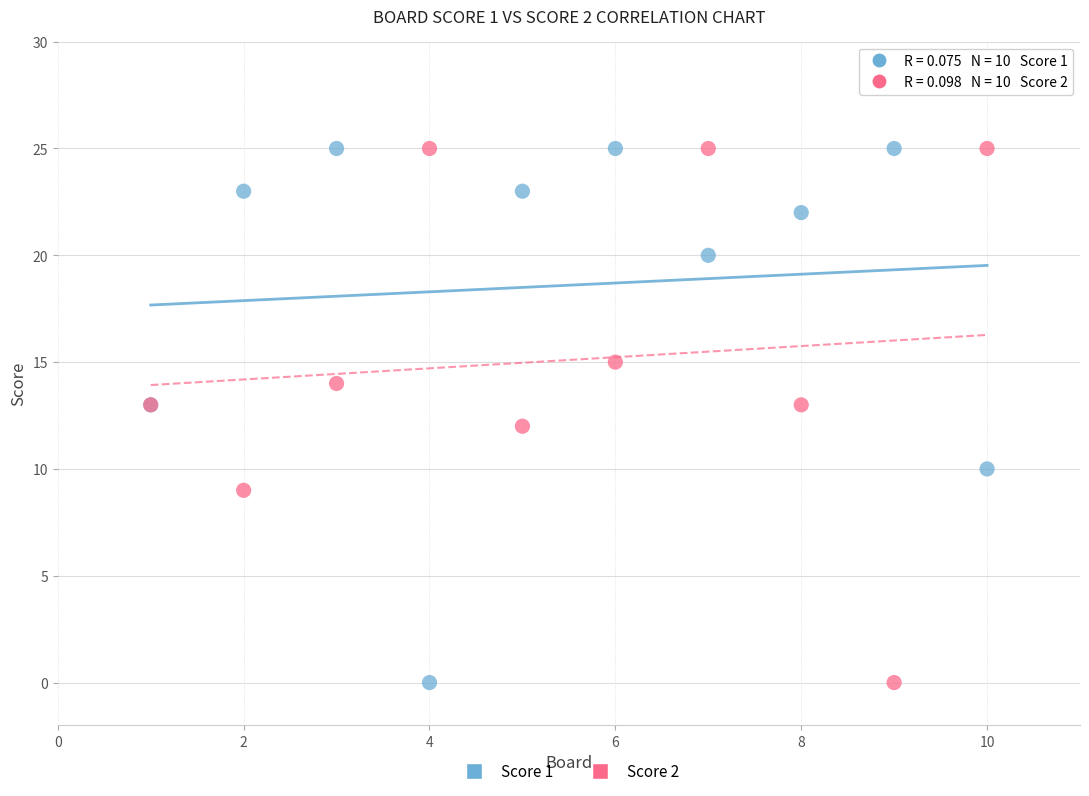

What are all the series names shown in the legend?

Score 1, Score 2